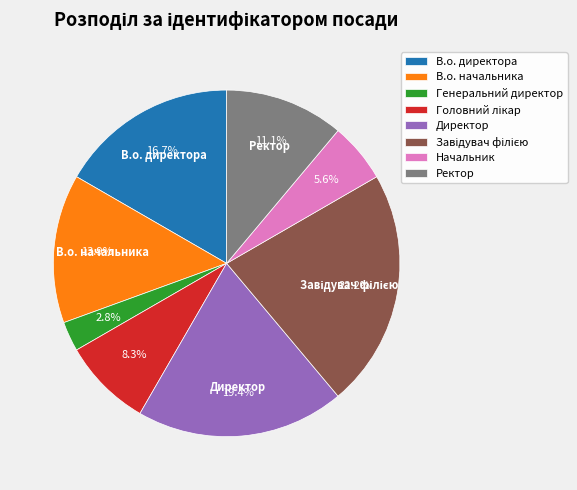

What percentage is NOT represented by В.о. начальника?

86.1%